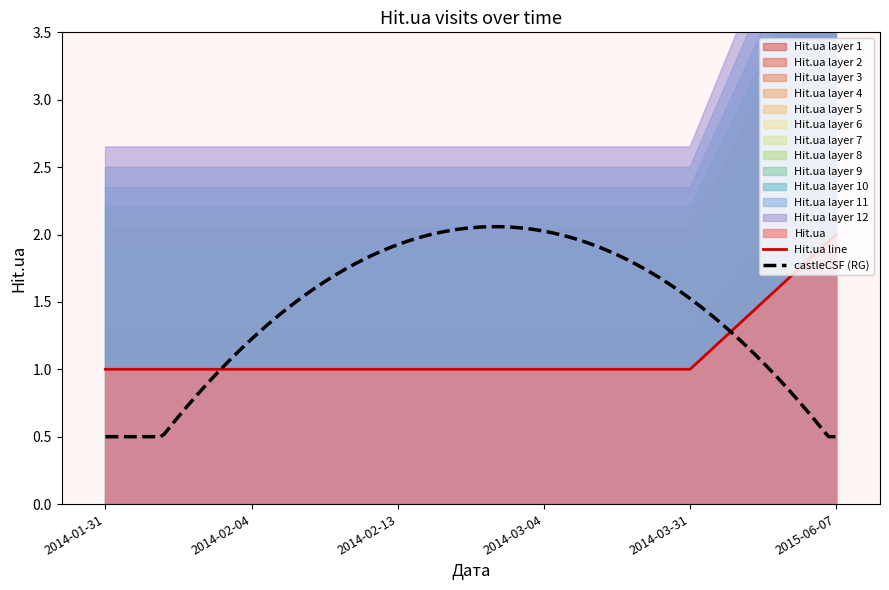

What is the label of the 4th point from the right?

2014-02-13